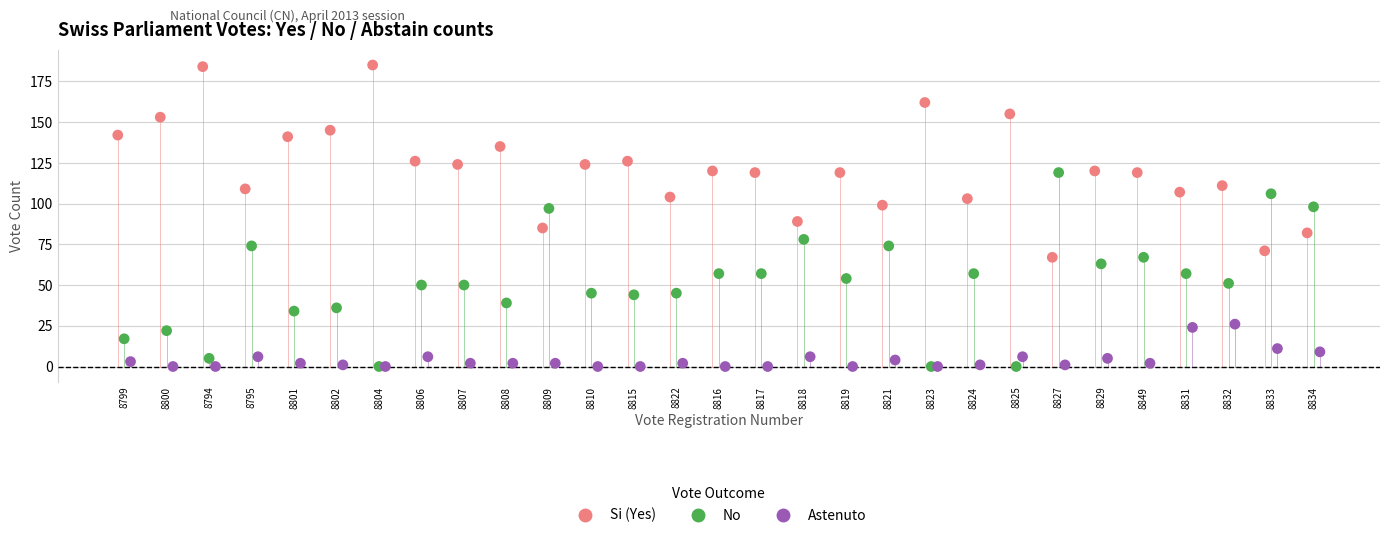

What are all the series names shown in the legend?

Si (Yes), No, Astenuto